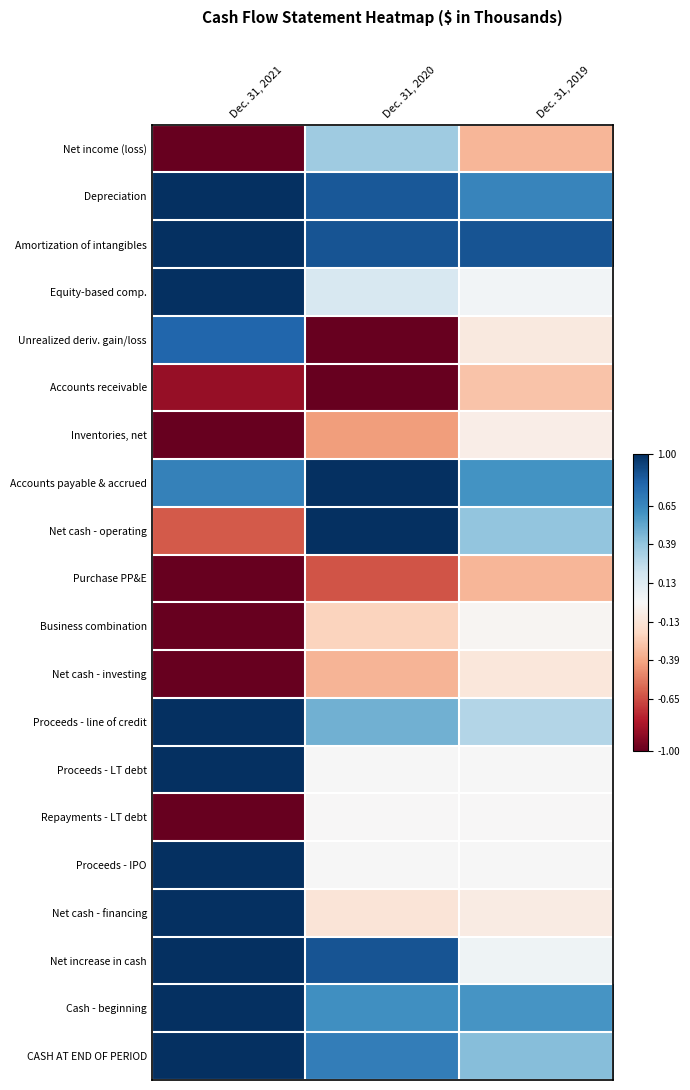

What is the greatest value displayed?

1.0